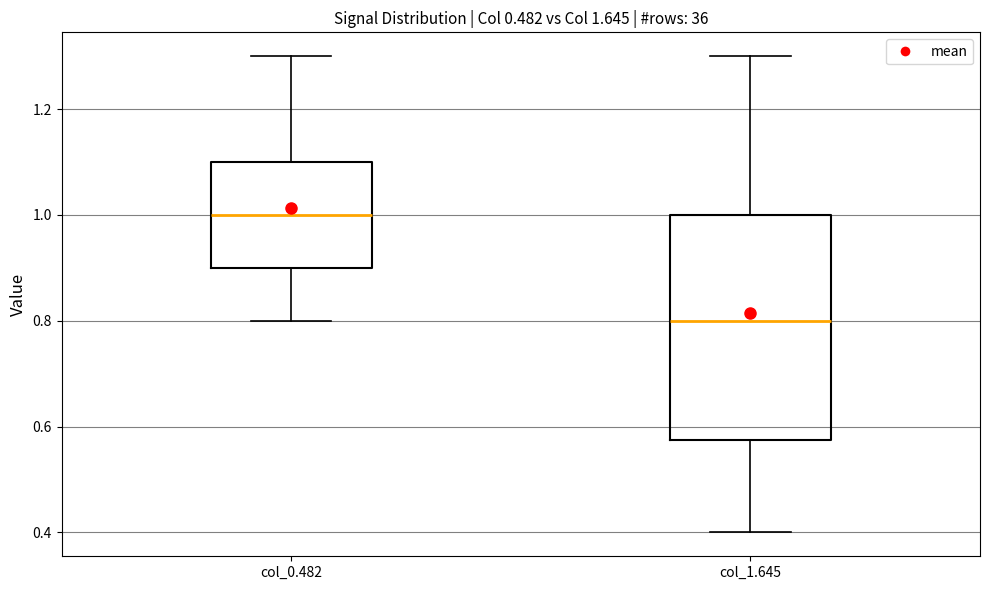

Where does the upper whisker of the box for col_1.645 end on the y-axis? The values are not printed on the chart, so give them approximately, as read against the axis.

1.30